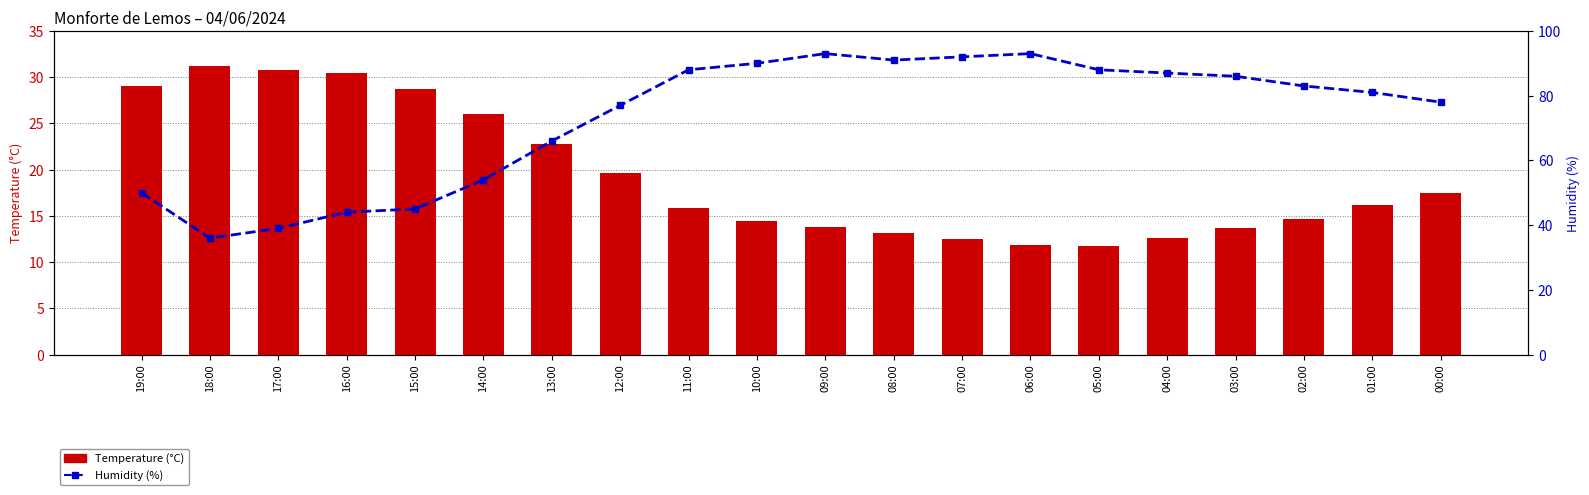

How many values in the Humidity (%) series exceed 83?

9